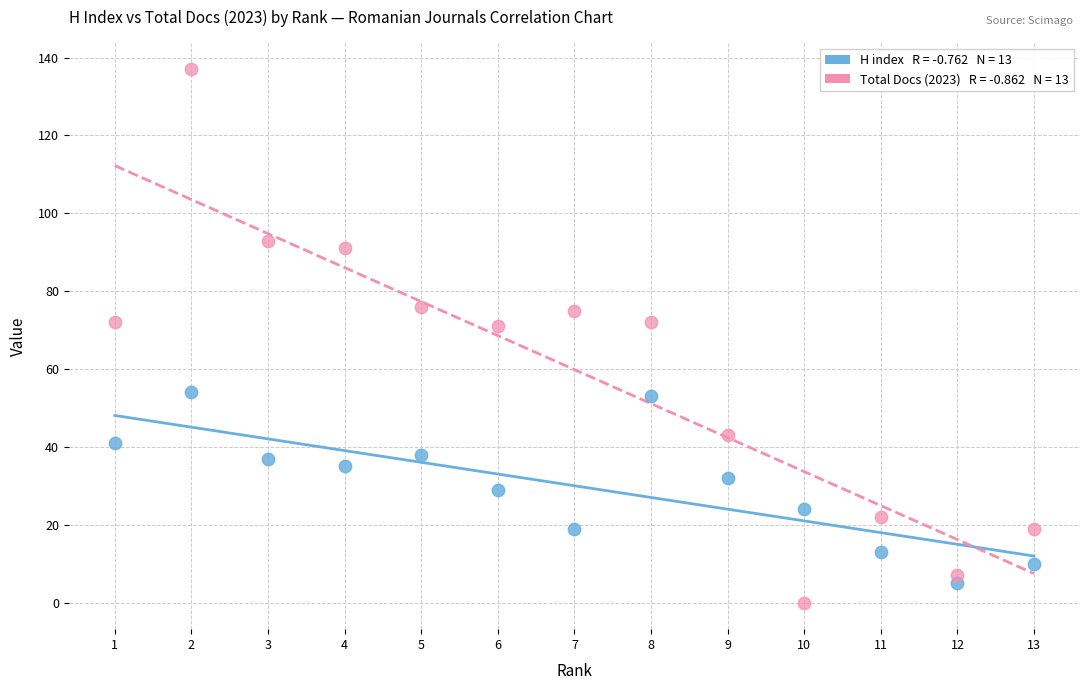

Across all data points, what is the range of X values (max minus min)?

12